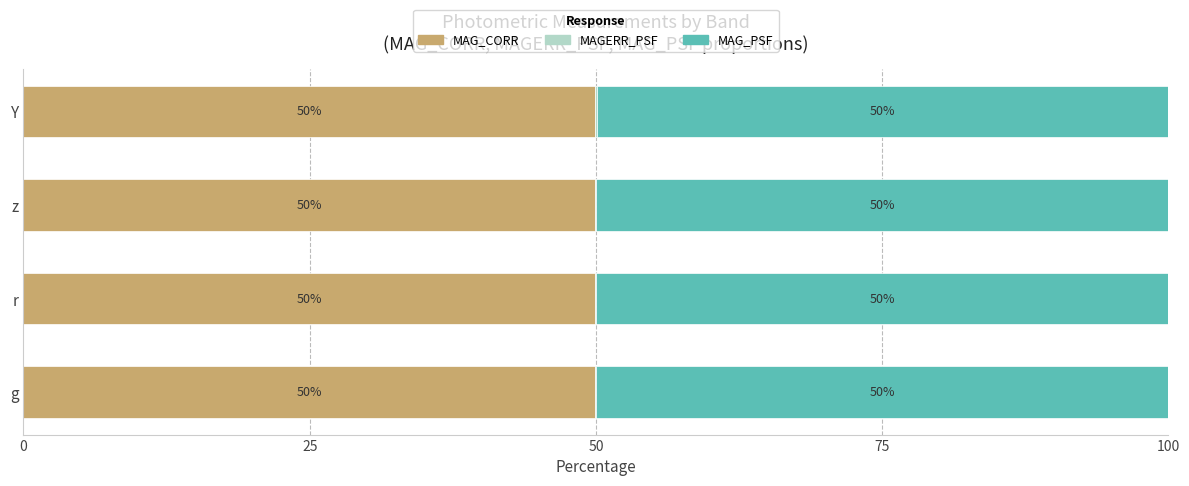

Where is MAG_CORR nearest to the value 49?

Y